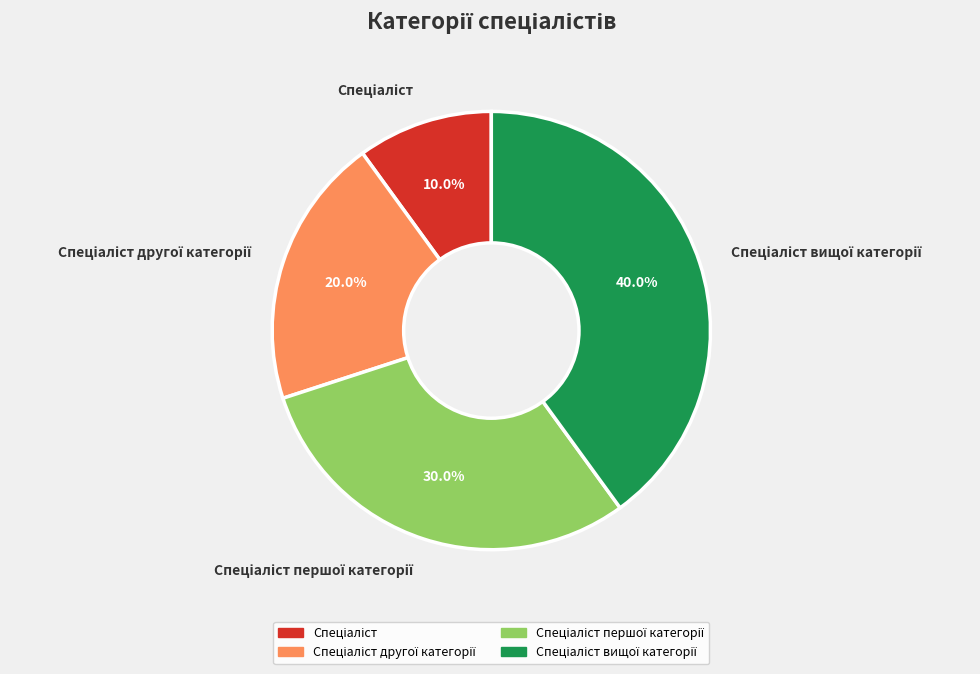

Is there any slice that represents more than half of the pie?

No